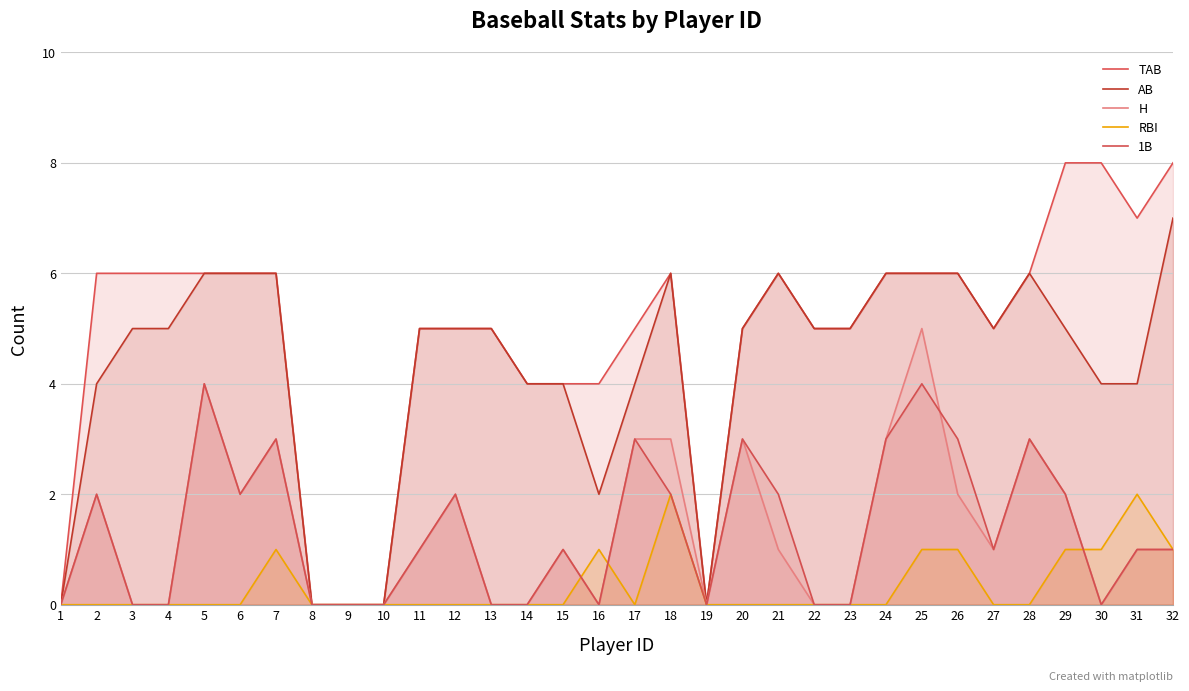

Reading left to right, transcribe all the data shown in this chart.

TAB: 0	6	6	6	6	6	6	0	0	0	5	5	5	4	4	4	5	6	0	5	6	5	5	6	6	6	5	6	8	8	7	8
AB: 0	4	5	5	6	6	6	0	0	0	5	5	5	4	4	2	4	6	0	5	6	5	5	6	6	6	5	6	5	4	4	7
H: 0	2	0	0	4	2	3	0	0	0	1	2	0	0	1	0	3	3	0	3	1	0	0	3	5	2	1	3	2	0	1	1
RBI: 0	0	0	0	0	0	1	0	0	0	0	0	0	0	0	1	0	2	0	0	0	0	0	0	1	1	0	0	1	1	2	1
1B: 0	2	0	0	4	2	3	0	0	0	1	2	0	0	1	0	3	2	0	3	2	0	0	3	4	3	1	3	2	0	1	1